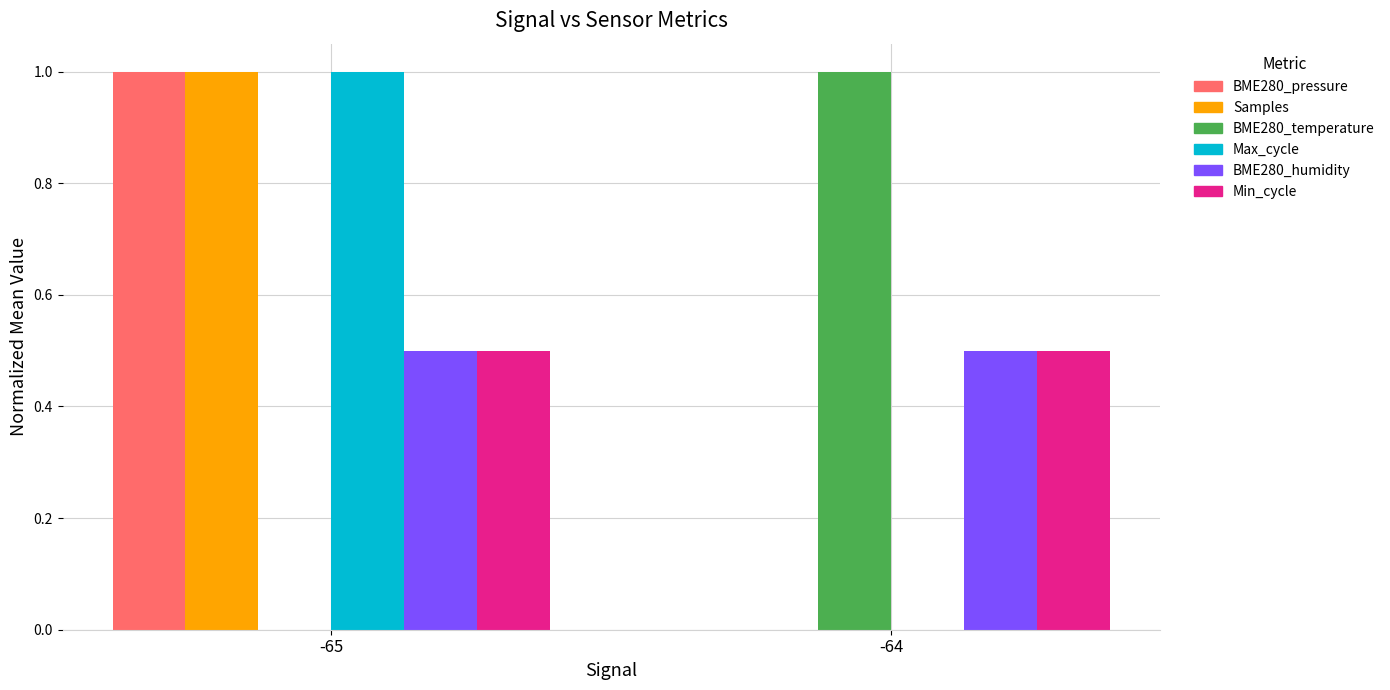

What is the total value across all series at -64?

2.0